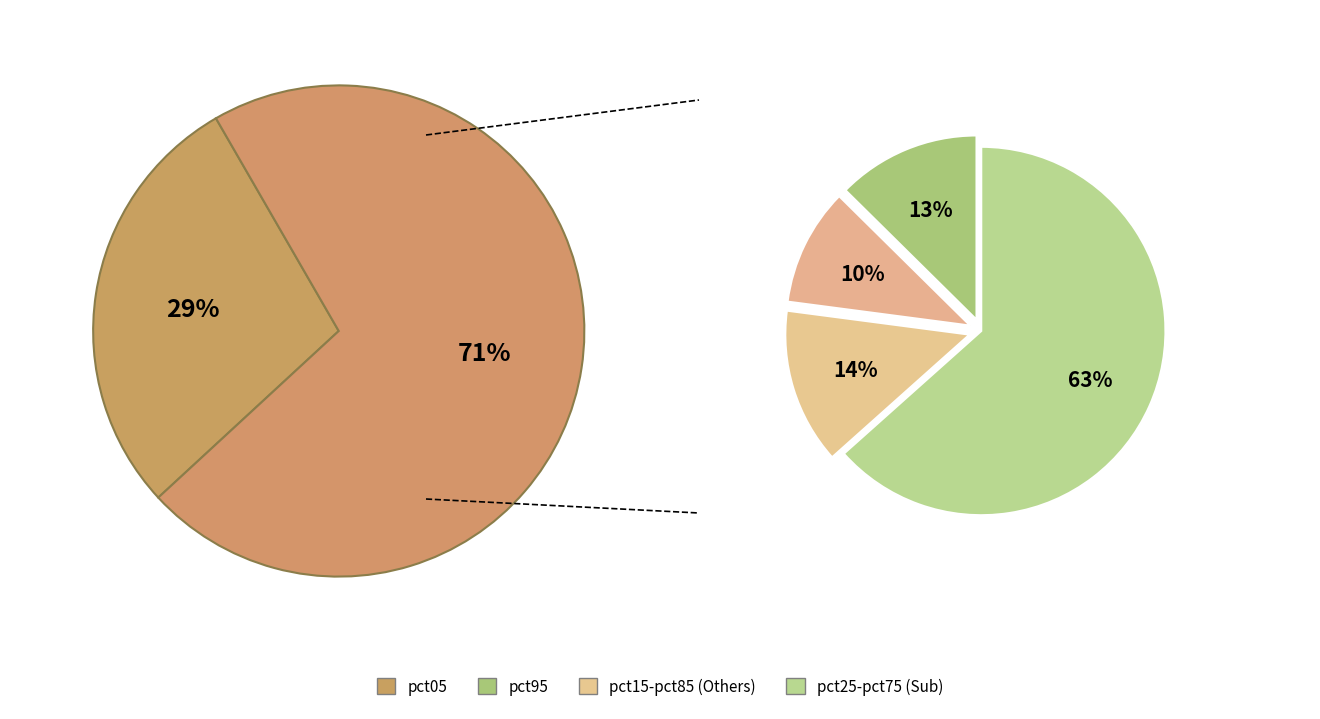

To the nearest percent, what percentage of the pie is pct05?

29%